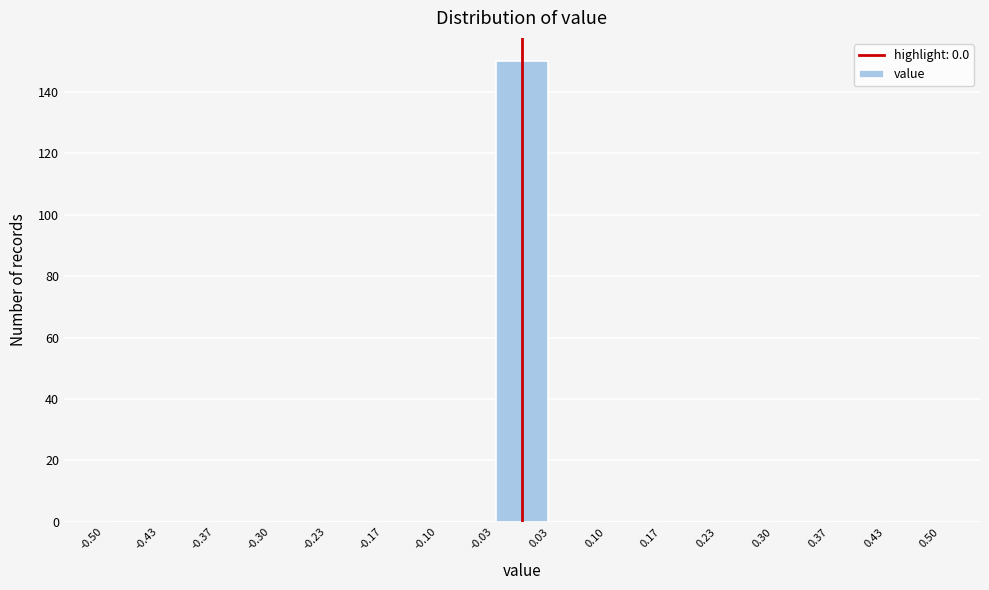

Reading left to right, transcribe this chart: for each bar, give the range it covers on the x-axis and its height. The values are not printed on the chart, so give them approximately, as read against the axis.

-0.50 to -0.43: 0
-0.43 to -0.37: 0
-0.37 to -0.30: 0
-0.30 to -0.23: 0
-0.23 to -0.17: 0
-0.17 to -0.10: 0
-0.10 to -0.03: 0
-0.03 to 0.03: 150
0.03 to 0.10: 0
0.10 to 0.17: 0
0.17 to 0.23: 0
0.23 to 0.30: 0
0.30 to 0.37: 0
0.37 to 0.43: 0
0.43 to 0.50: 0